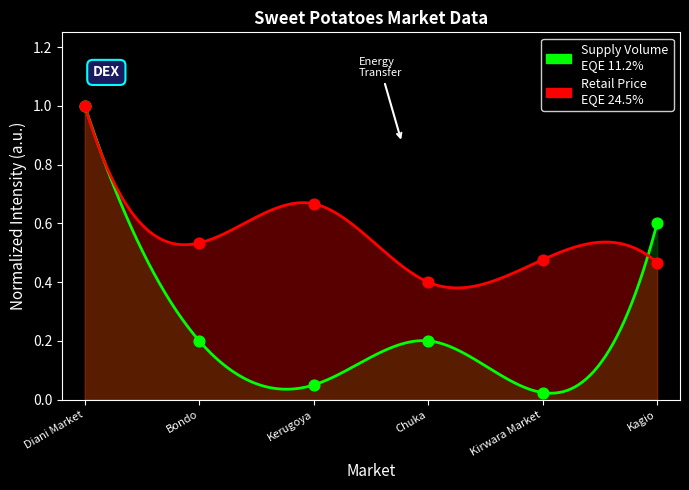

Approximately how many times larger is the value at Kerugoya compared to Diani Market?

0.1